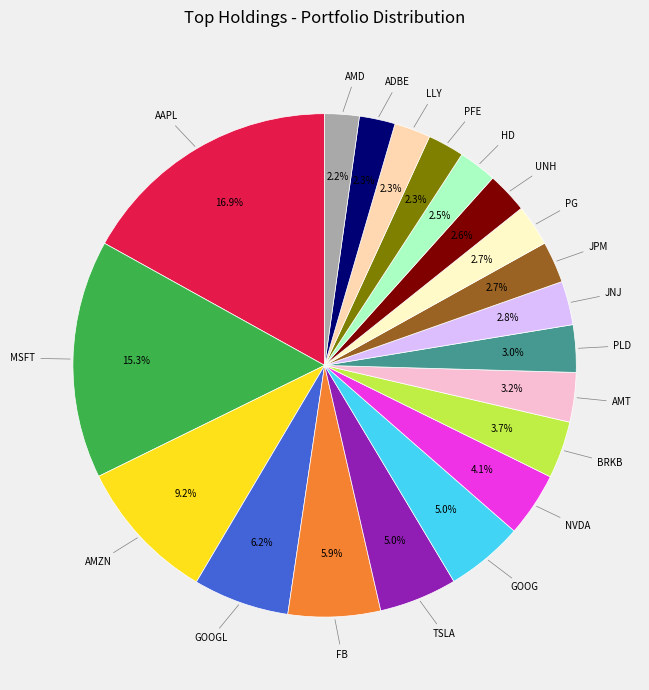

Is there any slice that represents more than half of the pie?

No